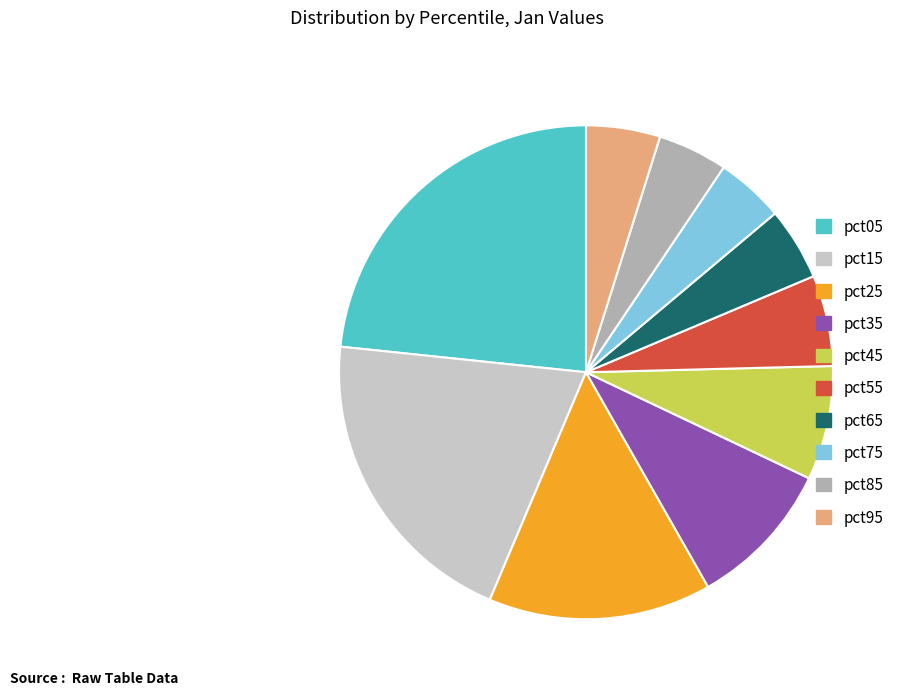

What is the largest slice in the pie chart?

pct05